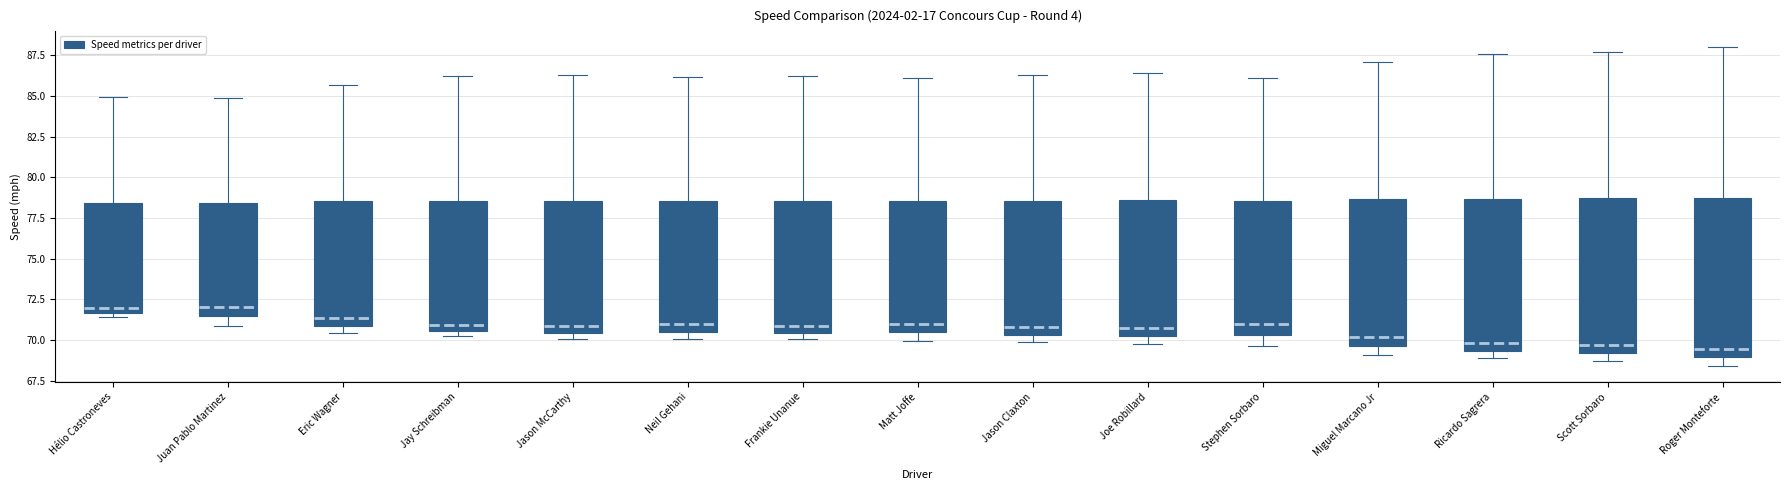

Reading left to right, read every box against the y-axis: the position of its median line, the range the box covers, and the ends of its whiskers. The values are not printed on the chart, so give them approximately, as read against the axis.

Hélio Castroneves: median 72.0, box 71.5 to 78.5, whiskers 71.5 (just below the box's lower edge) to 85.0
Juan Pablo Martinez: median 72.0, box 71.5 to 78.5, whiskers 71.0 to 85.0
Eric Wagner: median 71.5, box 71.0 to 78.5, whiskers 70.5 to 85.5
Jay Schreibman: median 71.0, box 70.5 to 78.5, whiskers 70.0 to 86.0
Jason McCarthy: median 71.0, box 70.5 to 78.5, whiskers 70.0 to 86.5
Neil Gehani: median 71.0, box 70.5 to 78.5, whiskers 70.0 to 86.0
Frankie Unanue: median 71.0, box 70.5 to 78.5, whiskers 70.0 to 86.0
Matt Joffe: median 71.0, box 70.5 to 78.5, whiskers 70.0 to 86.0
Jason Claxton: median 71.0, box 70.5 to 78.5, whiskers 70.0 to 86.5
Joe Robillard: median 70.5 (just above the box's lower edge), box 70.5 to 78.5, whiskers 70.0 to 86.5
Stephen Sorbaro: median 71.0, box 70.5 to 78.5, whiskers 69.5 to 86.0
Miguel Marcano Jr: median 70.0, box 69.5 to 78.5, whiskers 69.0 to 87.0
Ricardo Sagrera: median 70.0, box 69.5 to 78.5, whiskers 69.0 to 87.5
Scott Sorbaro: median 69.5, box 69.0 to 78.5, whiskers 68.5 to 87.5
Roger Monteforte: median 69.5, box 69.0 to 78.5, whiskers 68.5 to 88.0